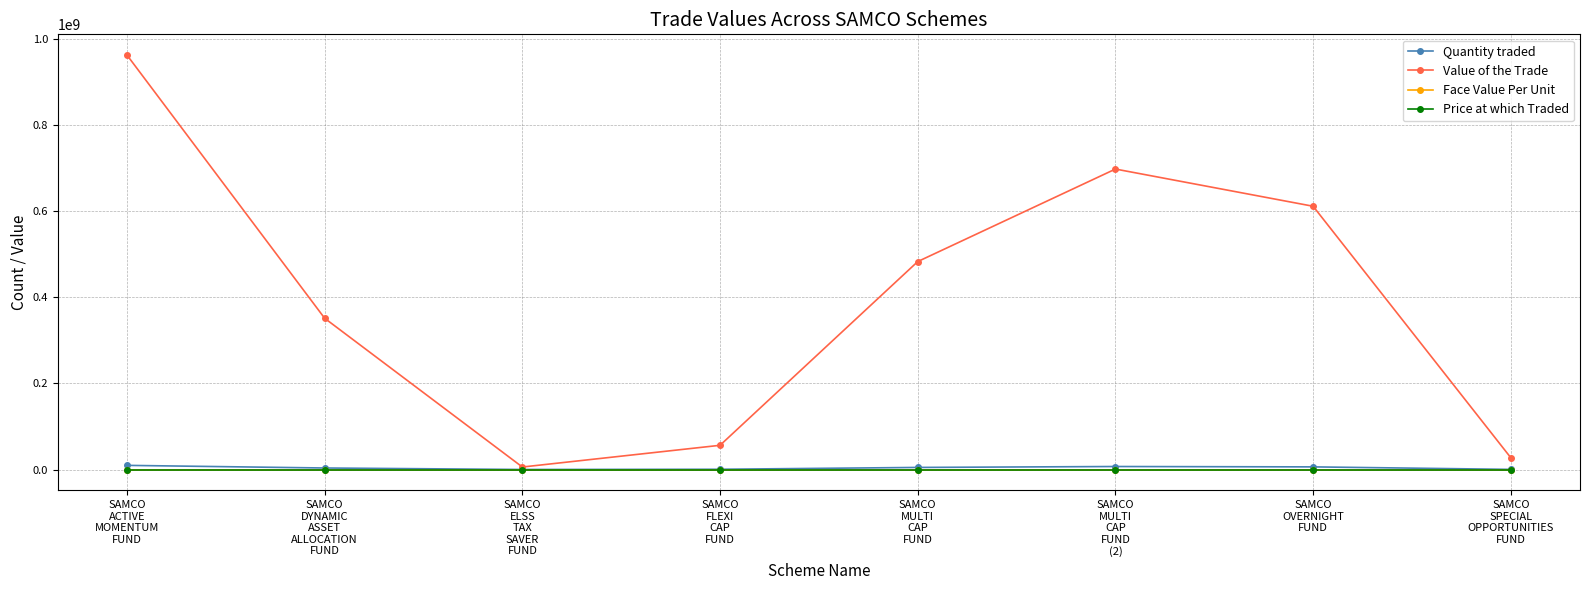

What is the value of the Value of the Trade point at the 5th from the left?

483324919.1